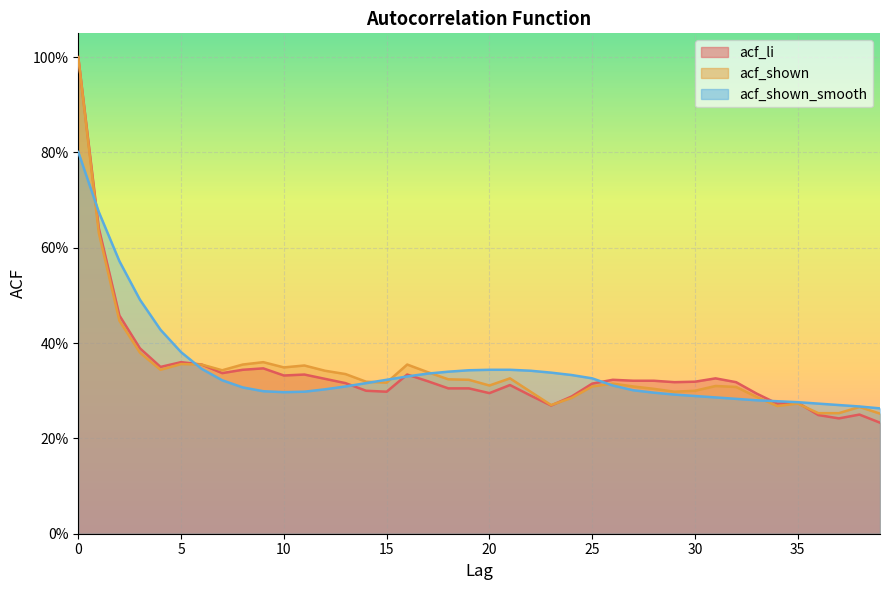

Is it true that acf_shown equals 0.3 at 7?

True